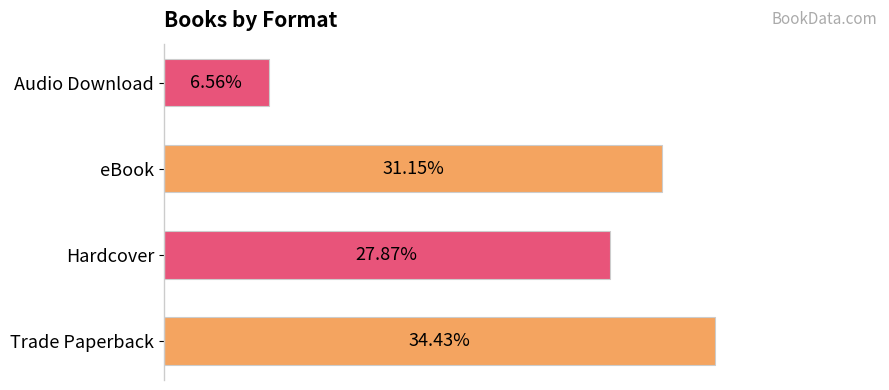

Does the chart contain any negative values?

No